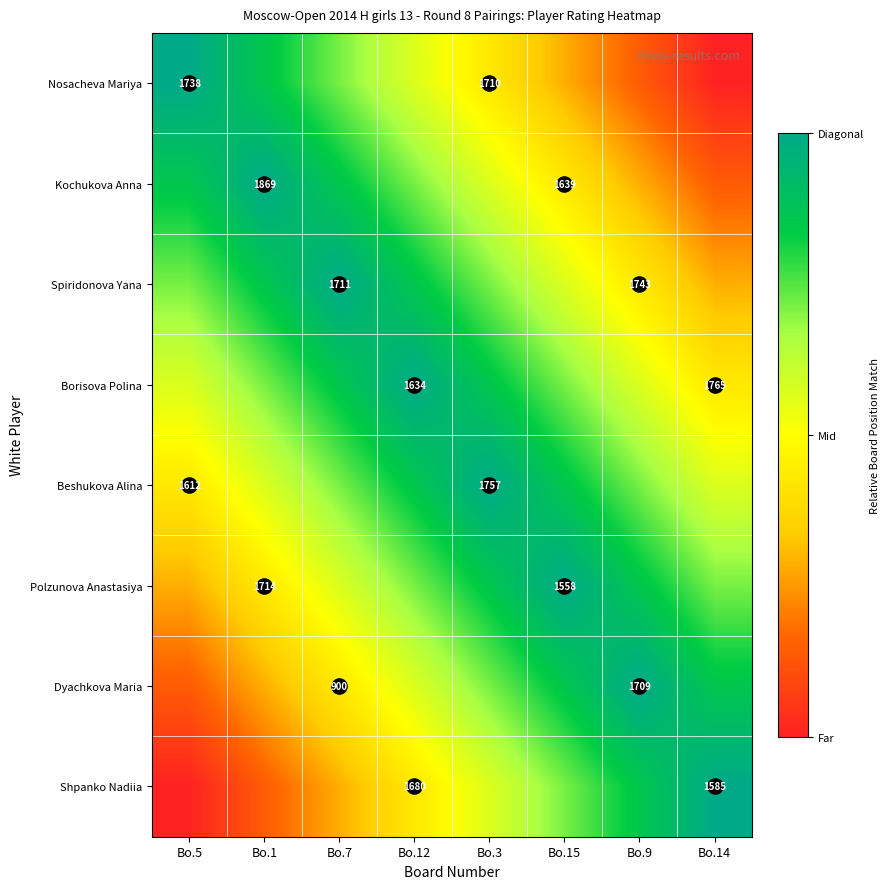

What is the maximum value shown in the chart?

1.0